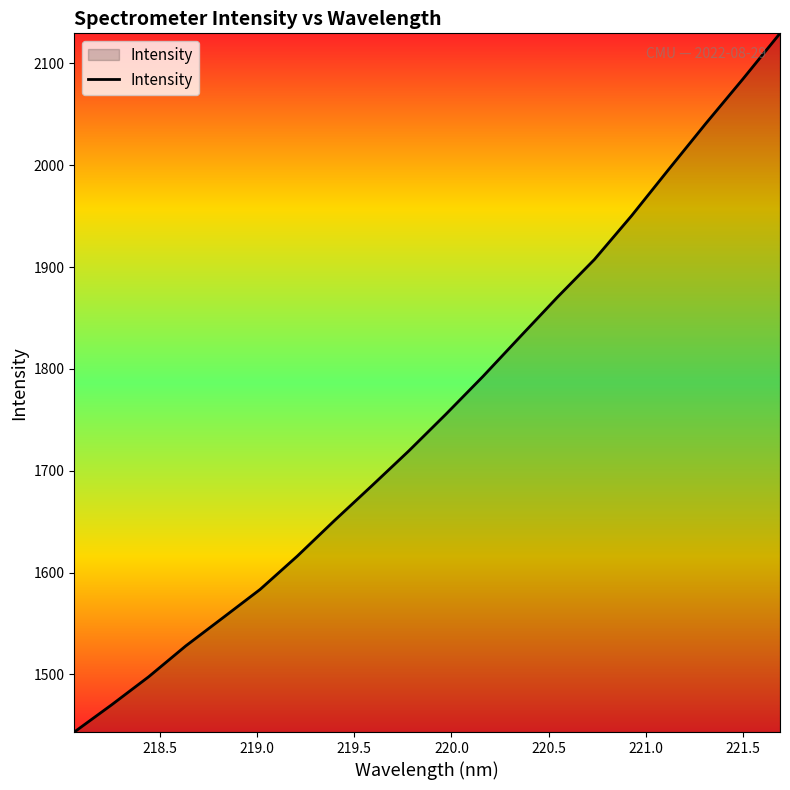

What is the greatest value displayed?

2129.6